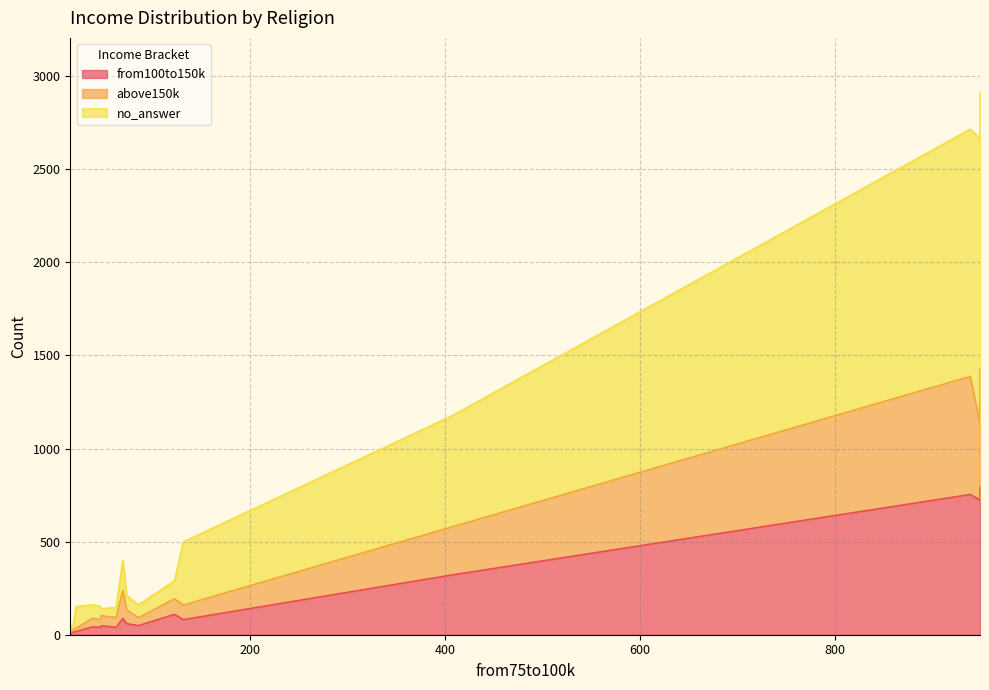

How many lines are shown in the chart?

3